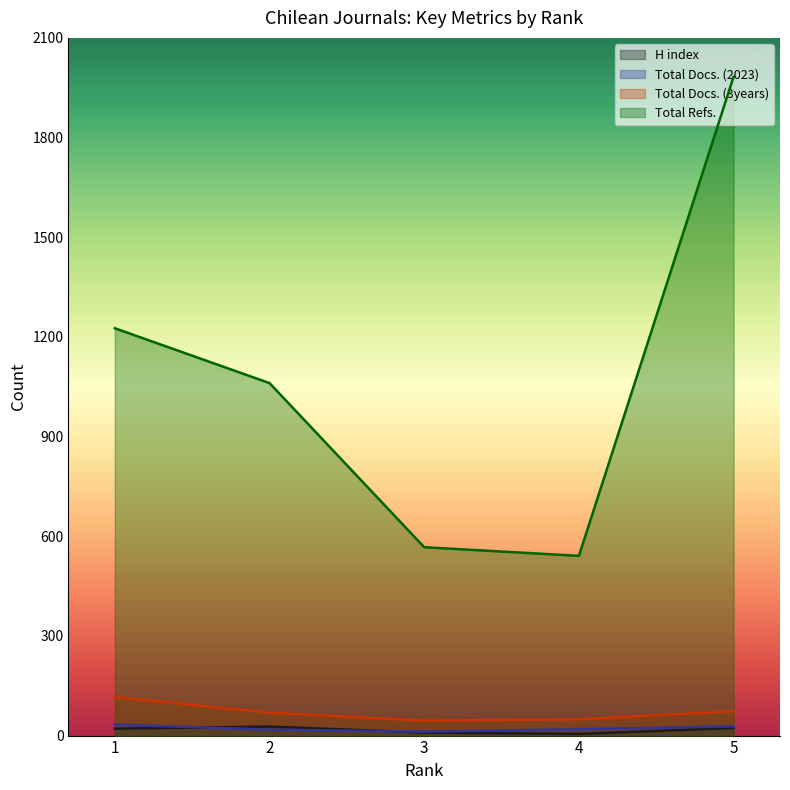

What is the value of the Total Docs. (2023) point at the 2nd from the left?

19